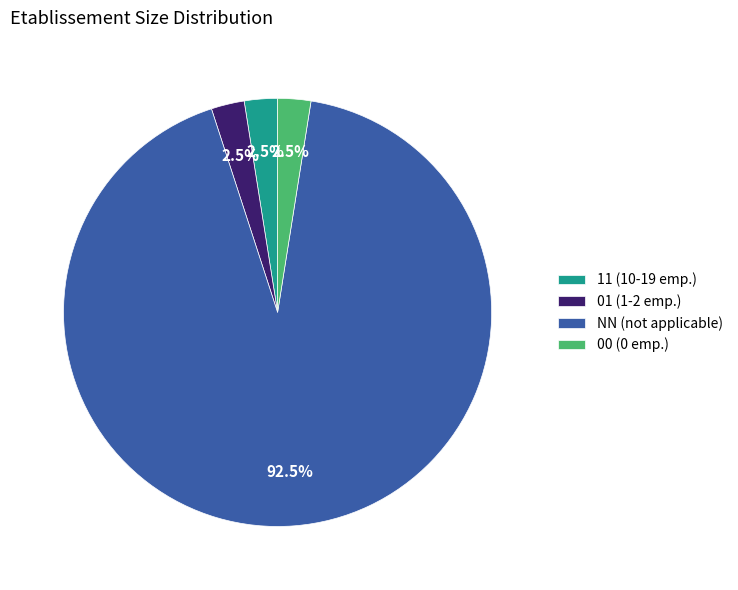

Is there any slice that represents more than half of the pie?

Yes